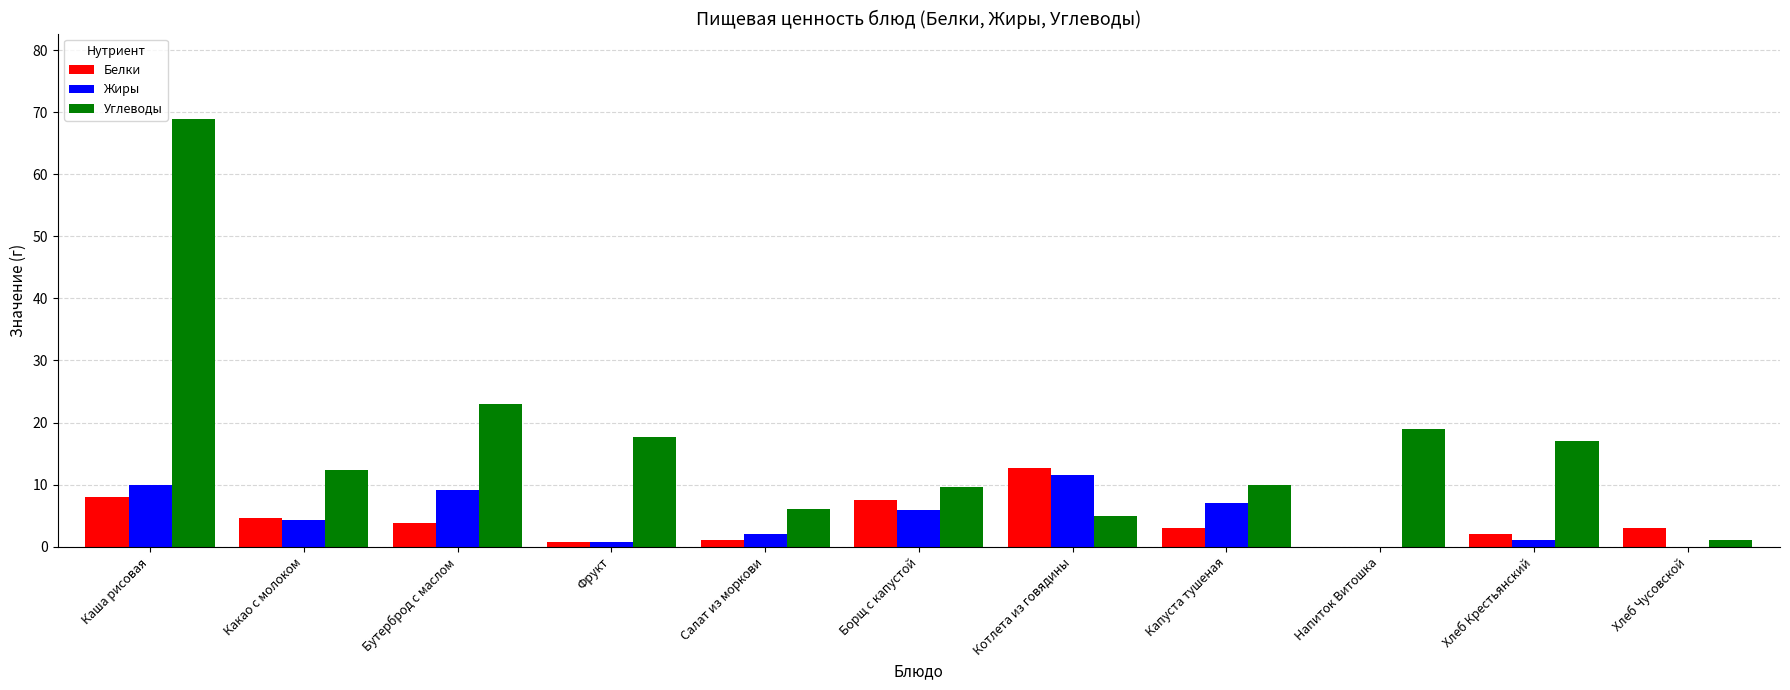

What is the sum of the Углеводы values at Фрукт and Хлеб Крестьянский?

34.6